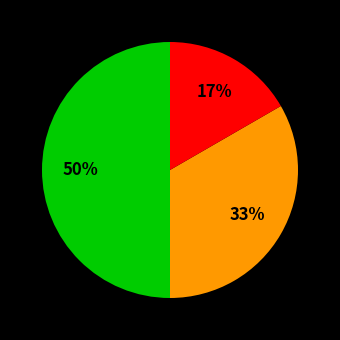

How many slices are in this pie chart?

3